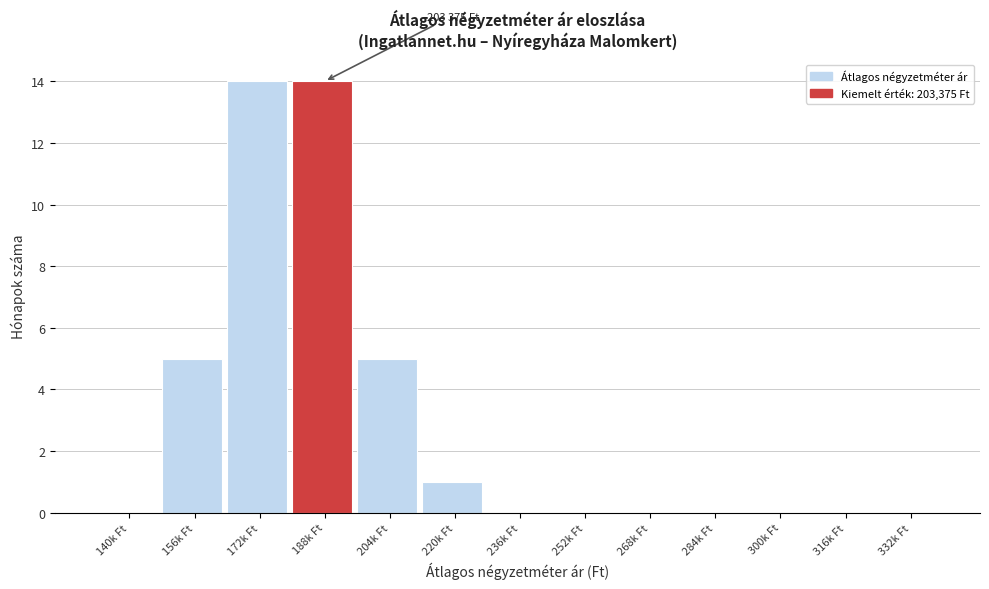

Reading left to right, extract all data points from this chart.

140k Ft=0	156k Ft=5	172k Ft=14	188k Ft=14	204k Ft=5	220k Ft=1	236k Ft=0	252k Ft=0	268k Ft=0	284k Ft=0	300k Ft=0	316k Ft=0	332k Ft=0